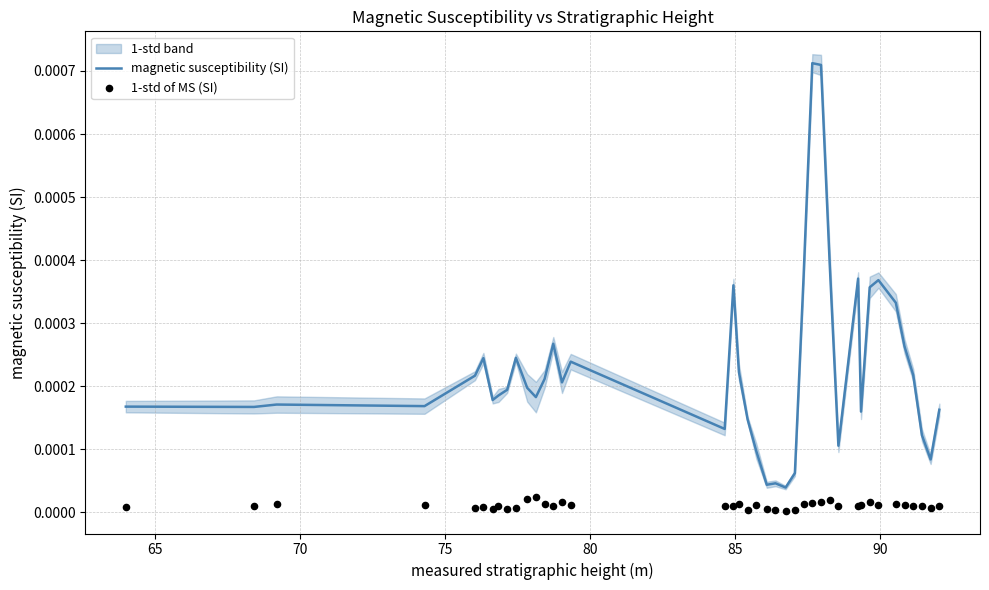

Which series has the widest spread of Y values?

magnetic susceptibility (SI)